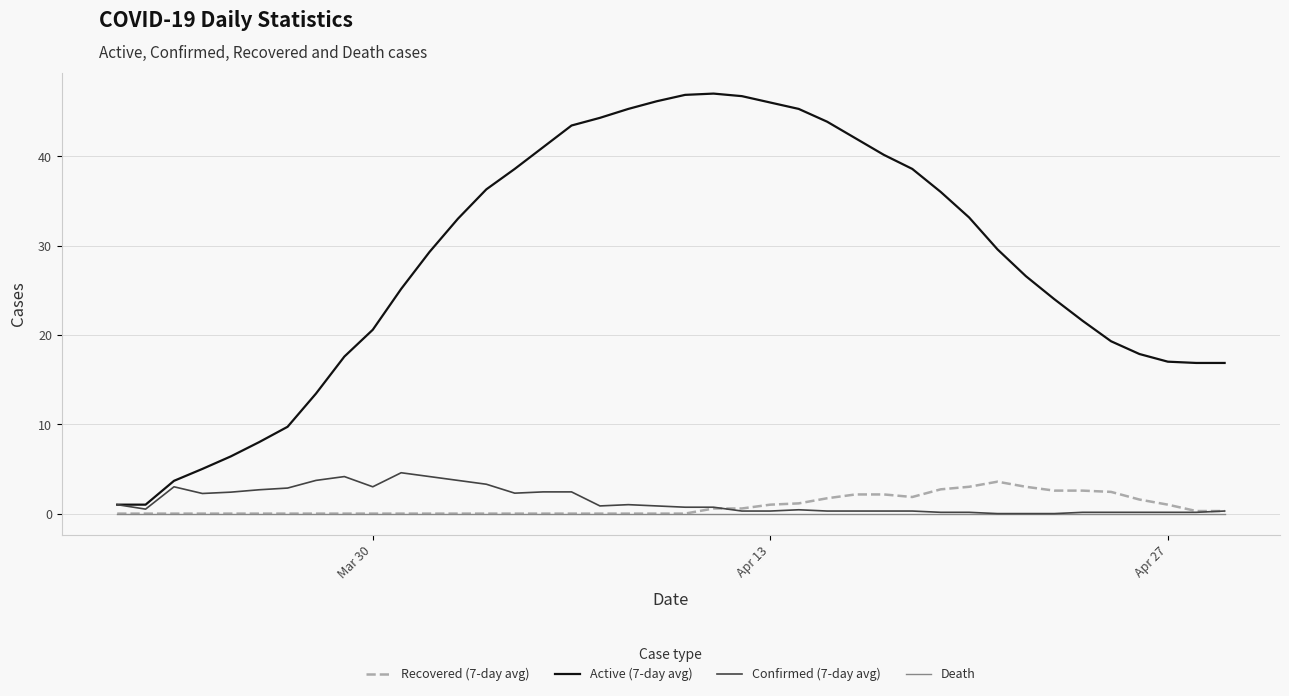

What are all the series names shown in the legend?

Recovered (7-day avg), Active (7-day avg), Confirmed (7-day avg), Death